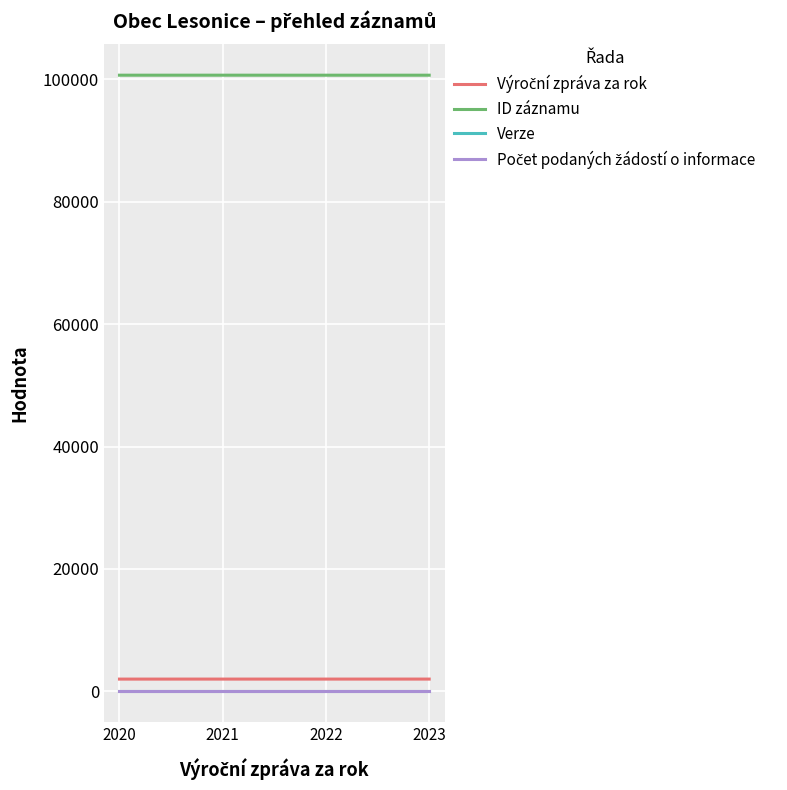

Which series has the largest total across all categories?

ID záznamu